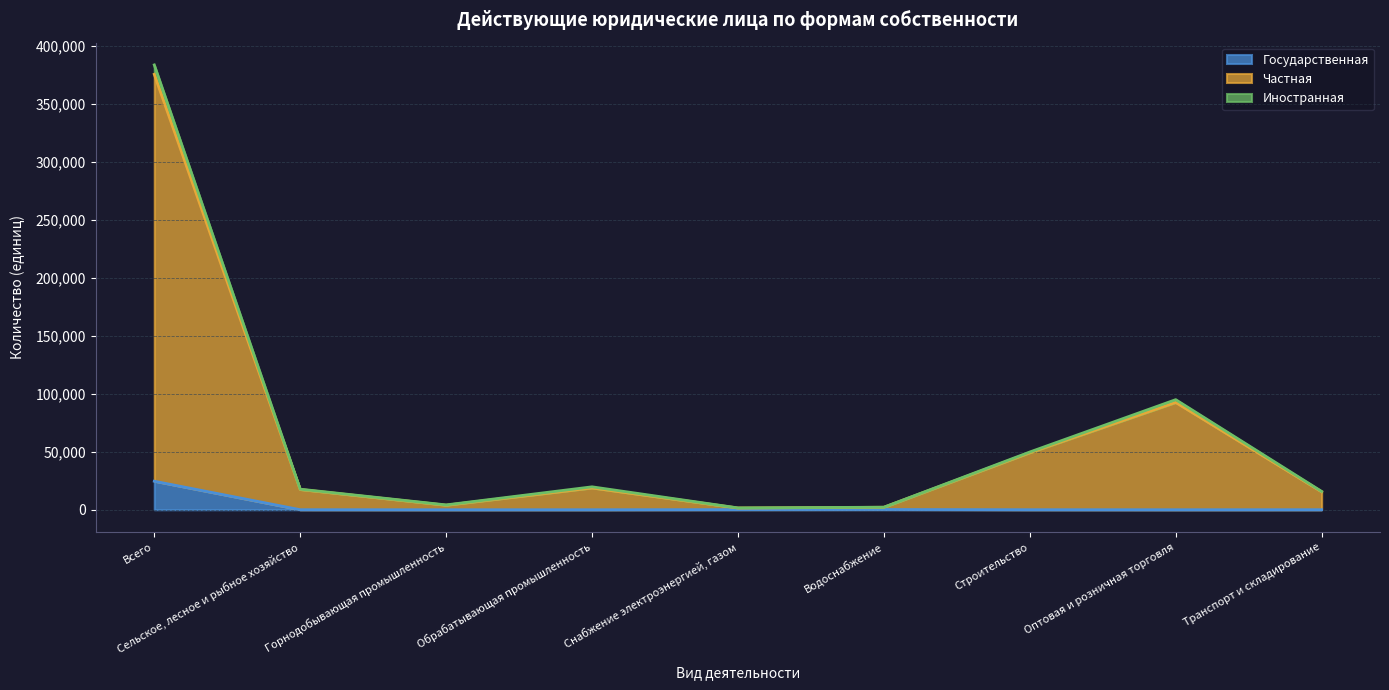

Which category has the highest value in the Государственная series?

Всего